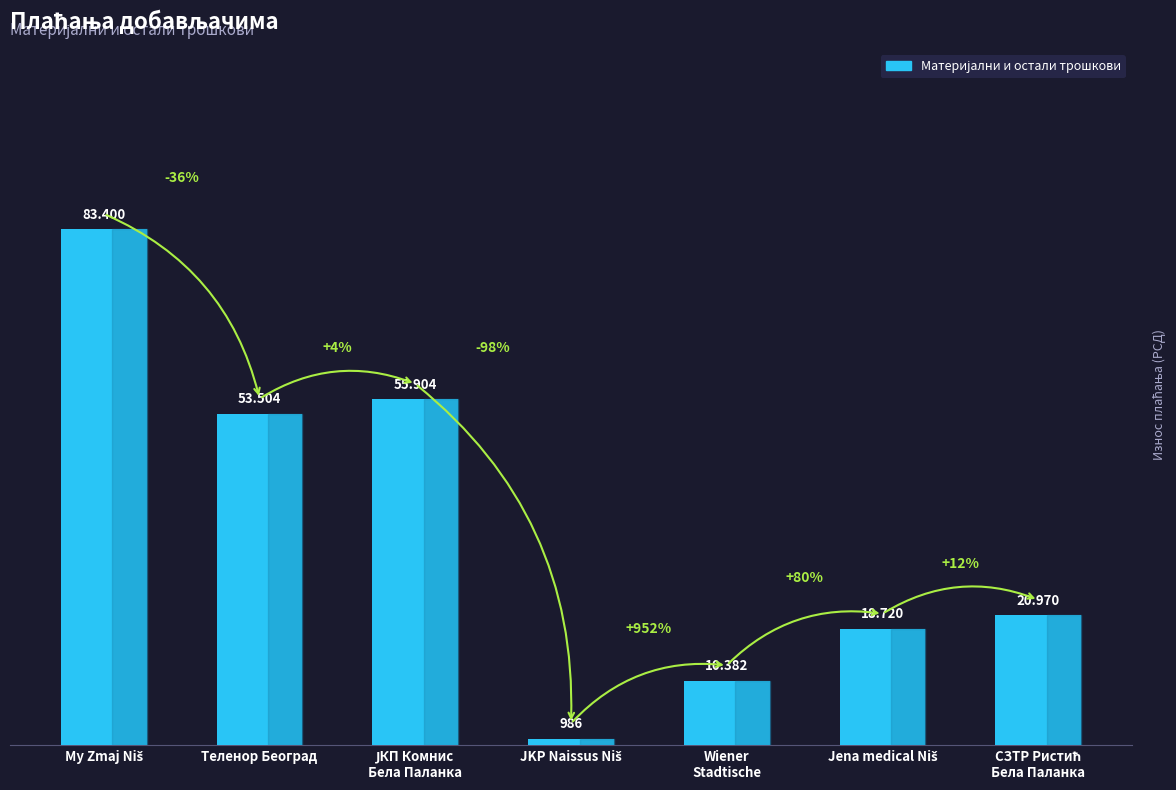

List the labels in order of value, largest first.

My Zmaj Niš, ЈКП Комнис
Бела Паланка, Теленор Београд, СЗТР Ристић
Бела Паланка, Jena medical Niš, Wiener
Stadtische, JKP Naissus Niš